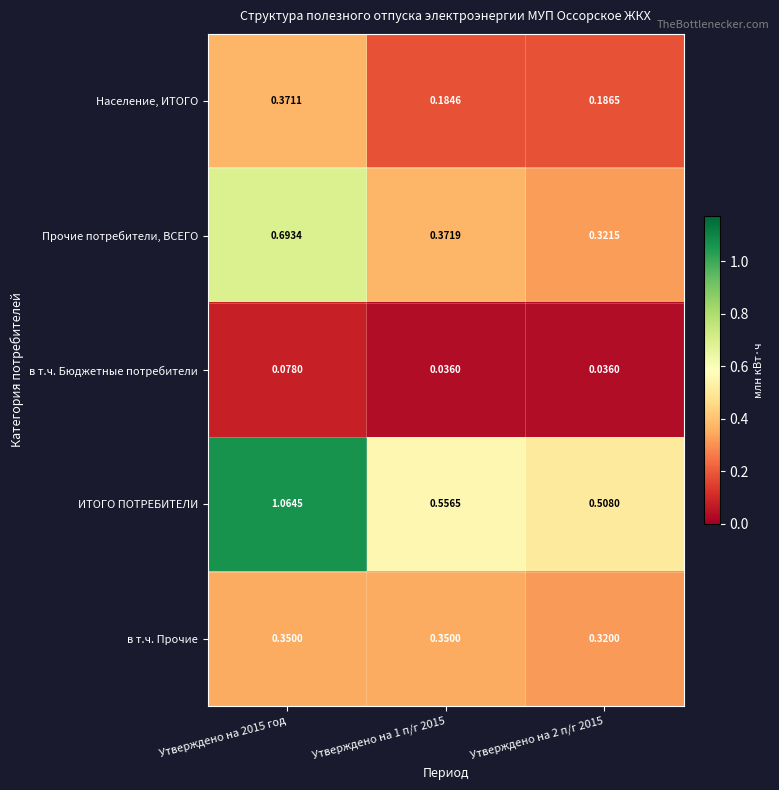

Which series has the largest total across all categories?

ИТОГО ПОТРЕБИТЕЛИ